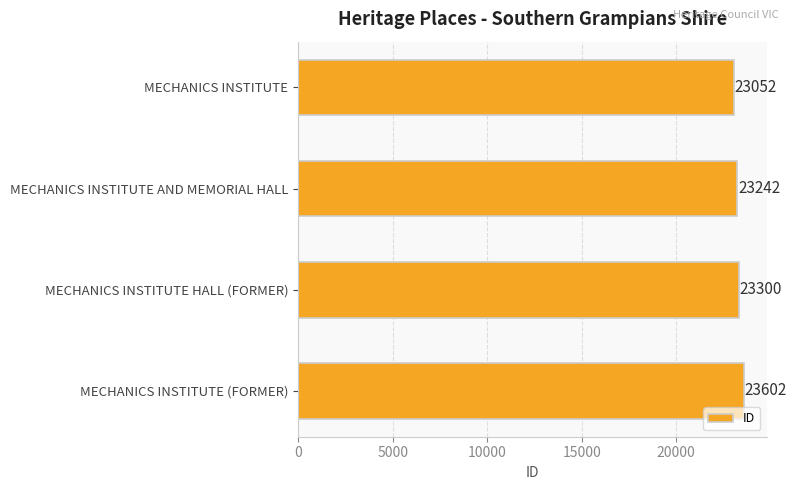

What is the label of the 1st bar from the bottom?

MECHANICS INSTITUTE (FORMER)